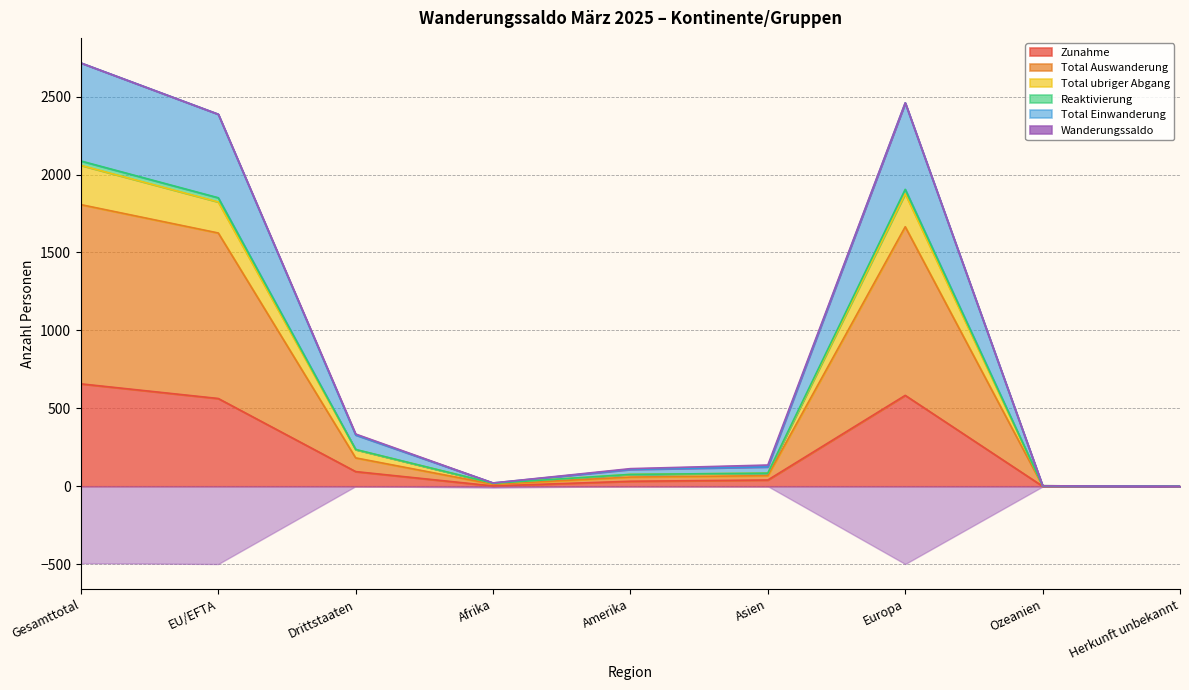

At which category is the sum across all series the highest?

Gesamttotal